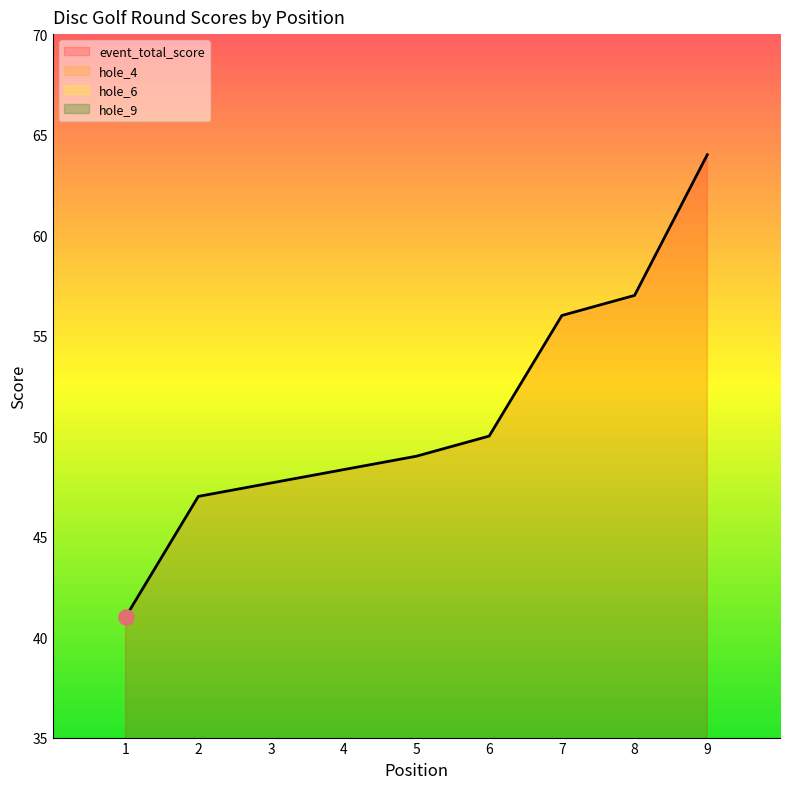

At which category is the sum across all series the highest?

9